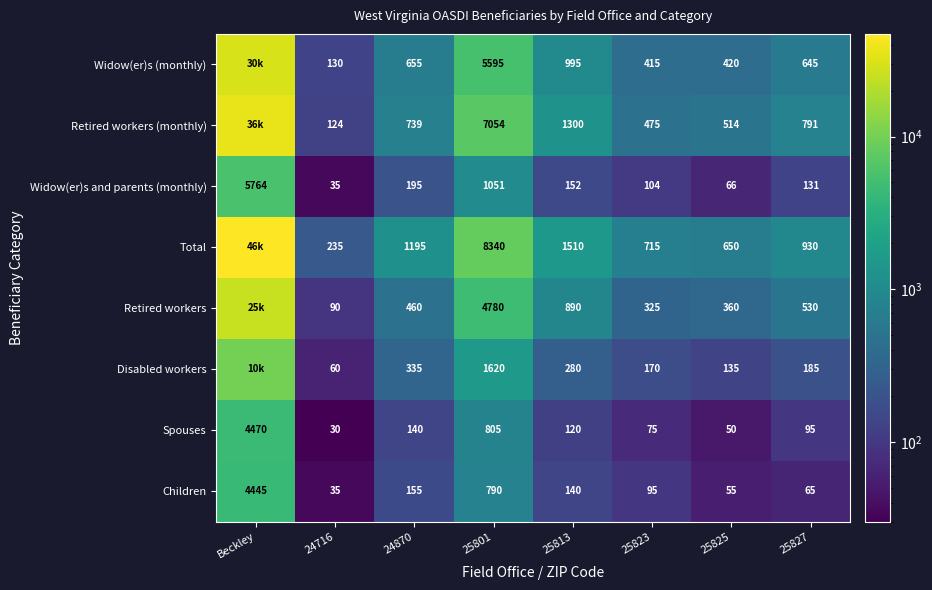

At which label does Disabled workers first exceed 280?

Beckley